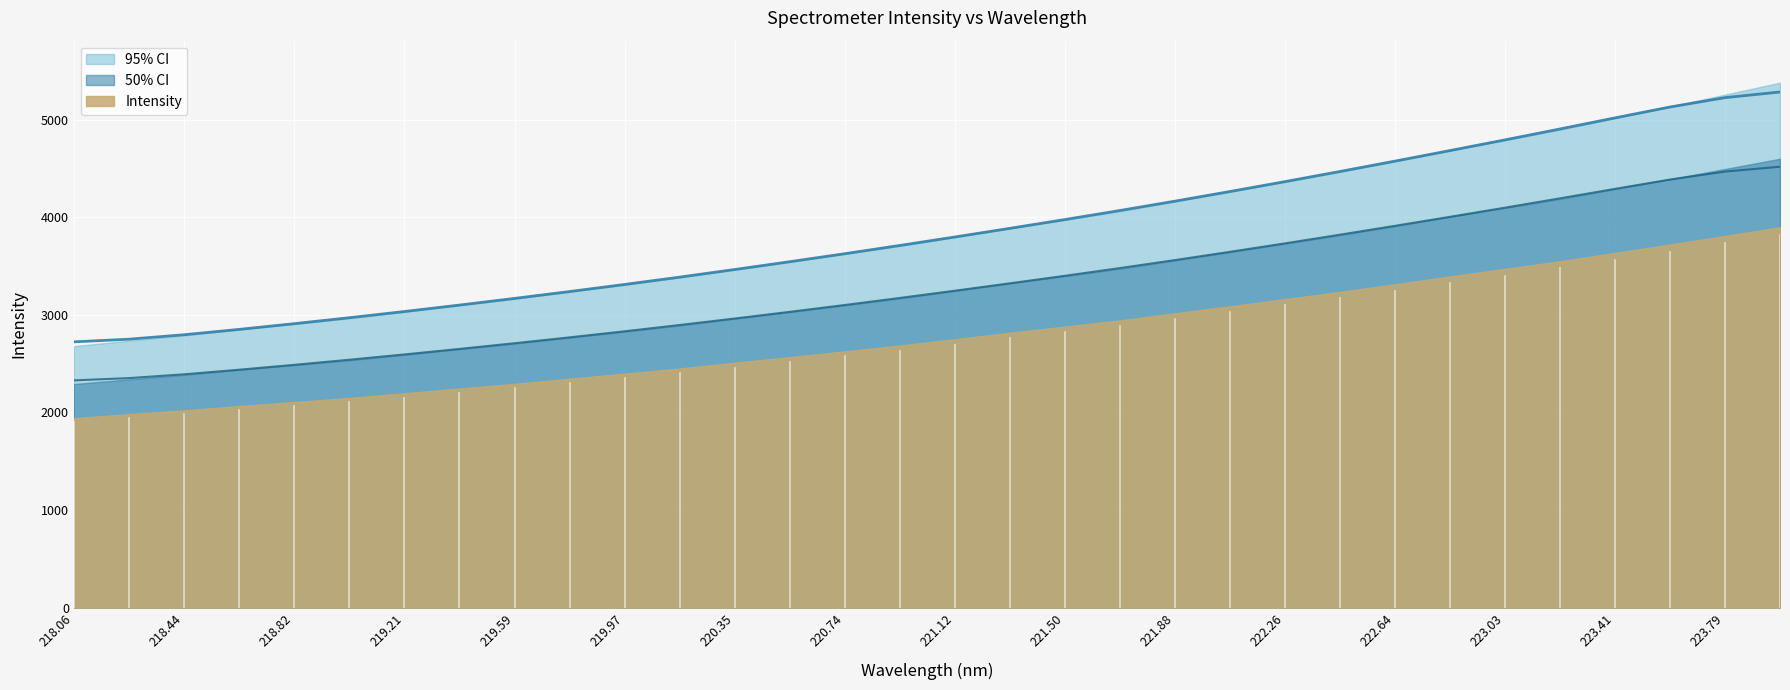

Reading left to right, list all the values displayed in this chart.

2723.8	2750.8	2796.5	2851.3	2909.9	2970.9	3034.5	3100.5	3168.8	3239.1	3311.9	3387.2	3465.0	3545.0	3627.1	3711.5	3798.3	3886.9	3977.0	4069.6	4165.4	4264.2	4365.7	4469.5	4575.7	4683.7	4793.3	4905.0	5018.6	5130.0	5225.8	5283.6